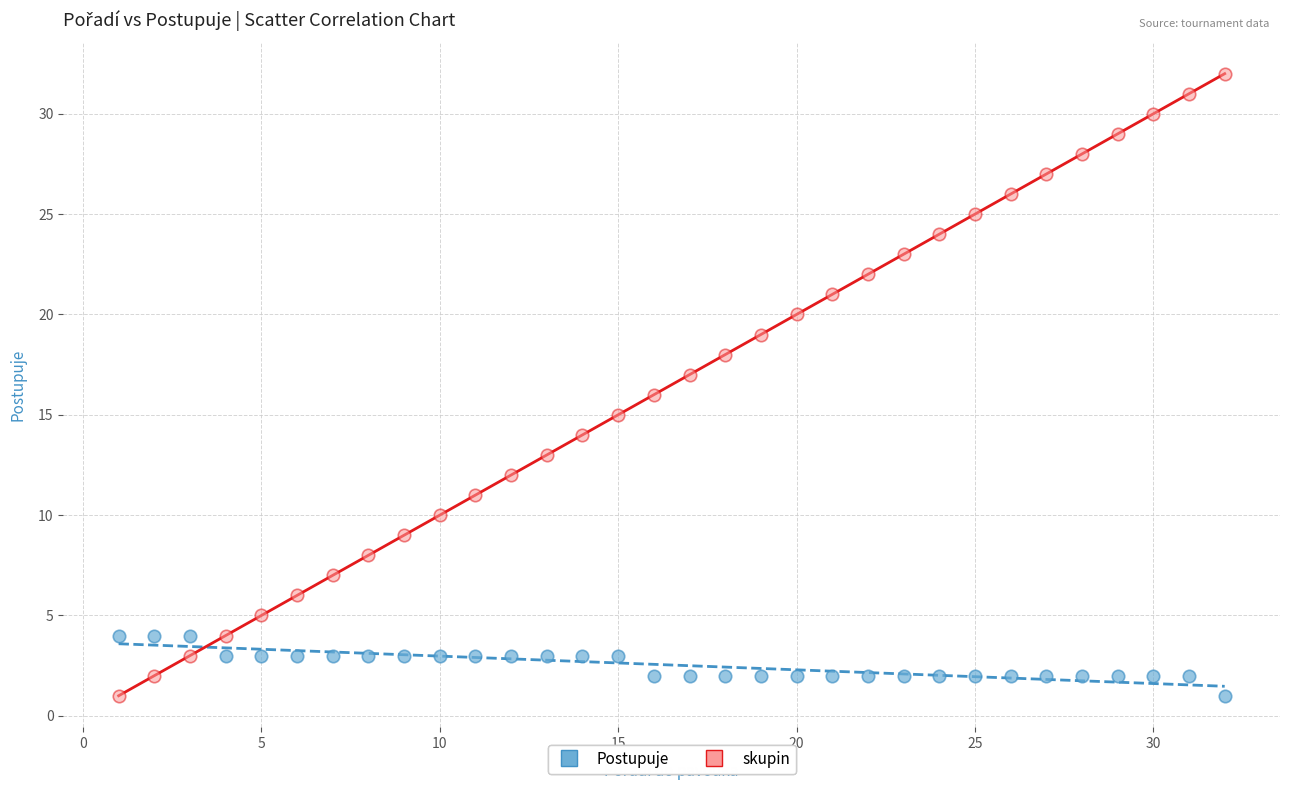

Across all data points, what is the range of Y values (max minus min)?

31